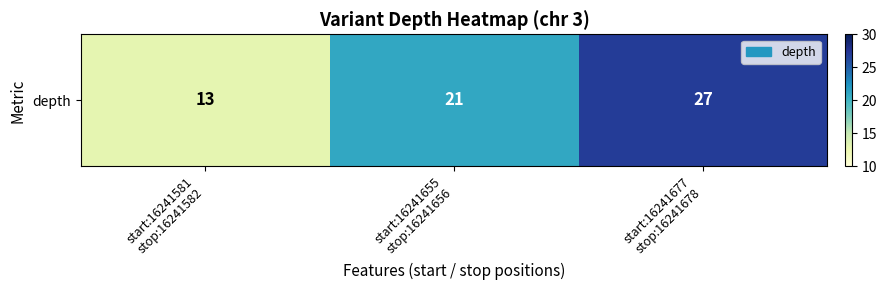

What is the average value?

20